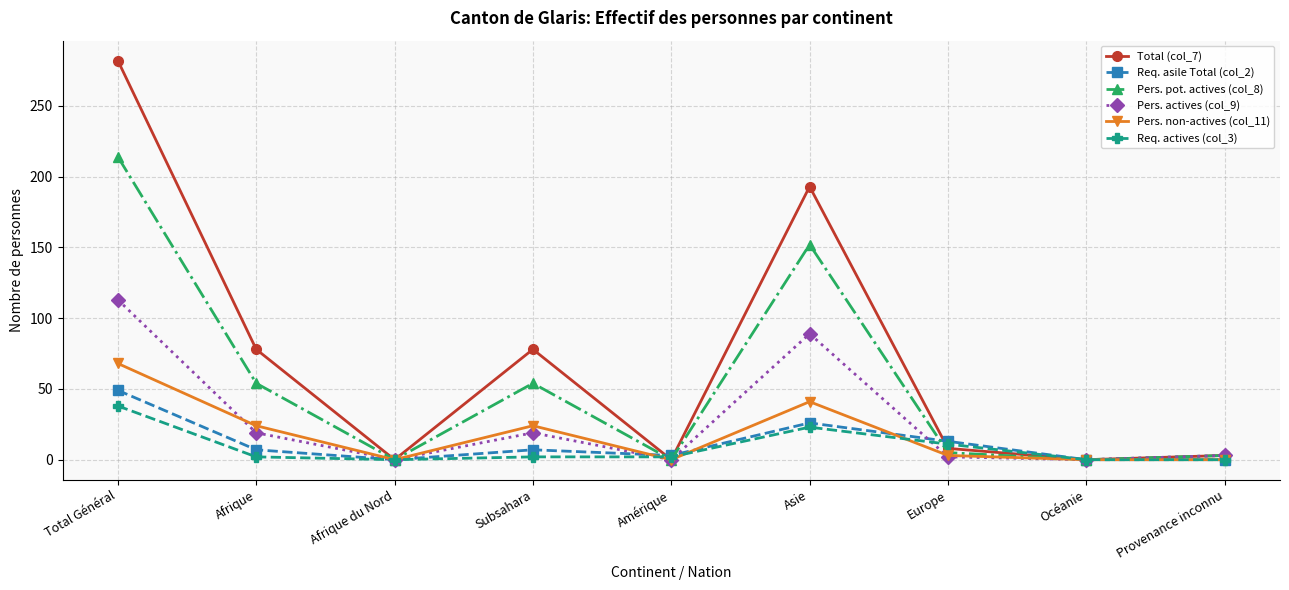

True or false: Req. actives (col_3) and Total (col_7) intersect in this chart.

True